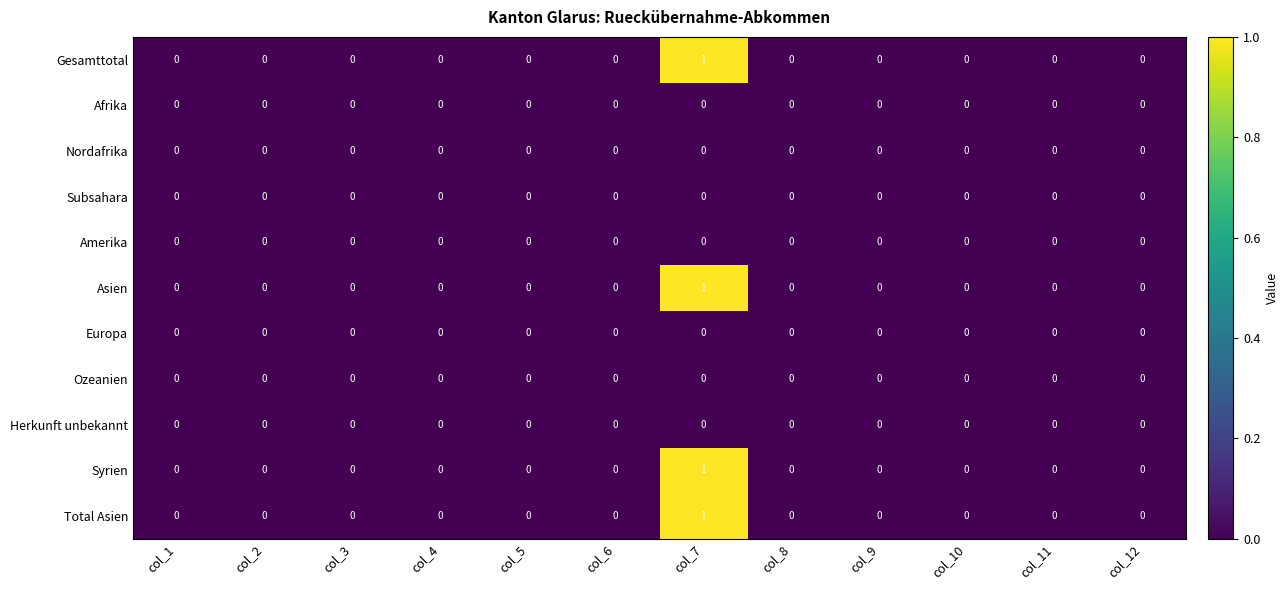

True or false: Asien has a value of -1 at col_8.

False